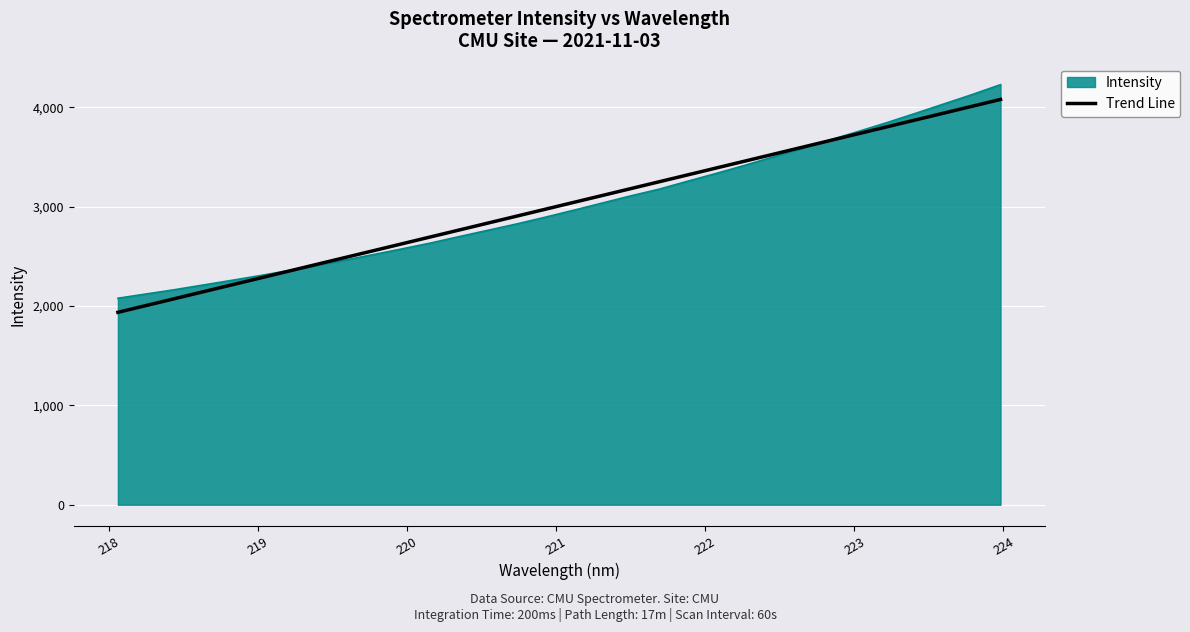

What is the label of the 10th point from the right?

222.263